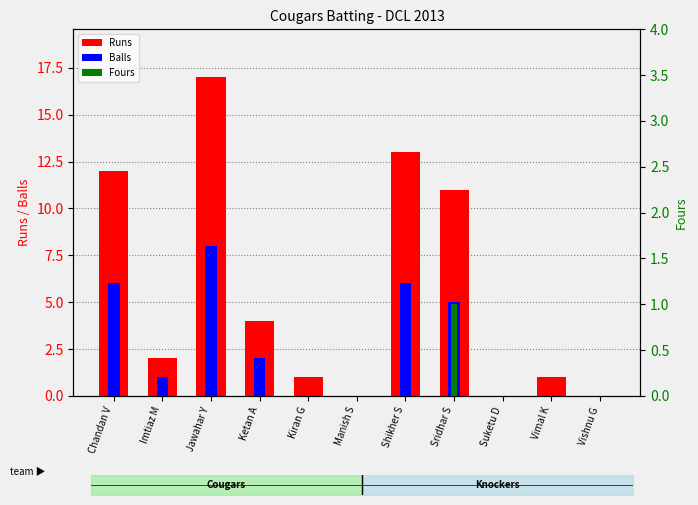

Which series has the widest spread of values?

Runs